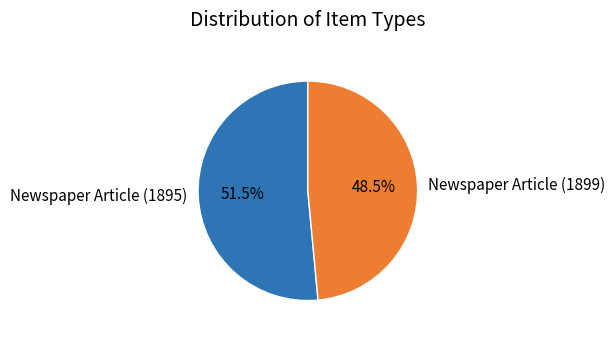

Do Newspaper Article (1895) and Newspaper Article (1899) together represent more than half of the pie?

Yes